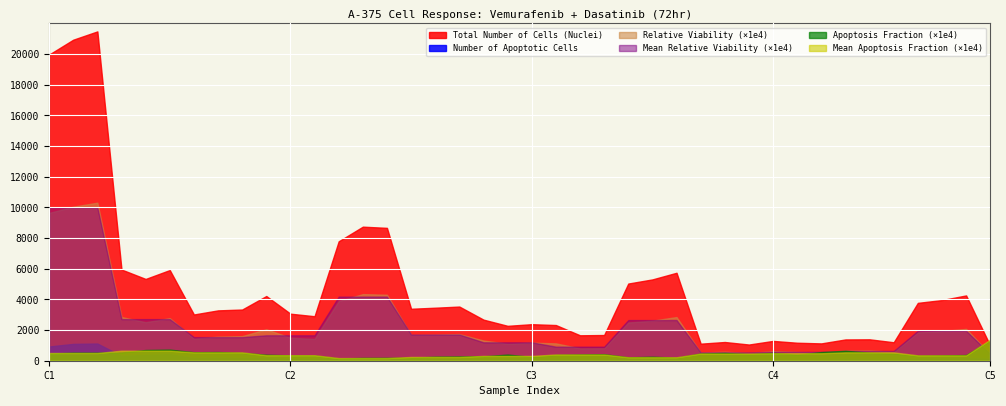

At 20, list the series in order from largest to smallest.

Total Number of Cells (Nuclei), Number of Apoptotic Cells, Mean Relative Viability, Relative Viability, Mean Apoptosis Fraction, Apoptosis Fraction